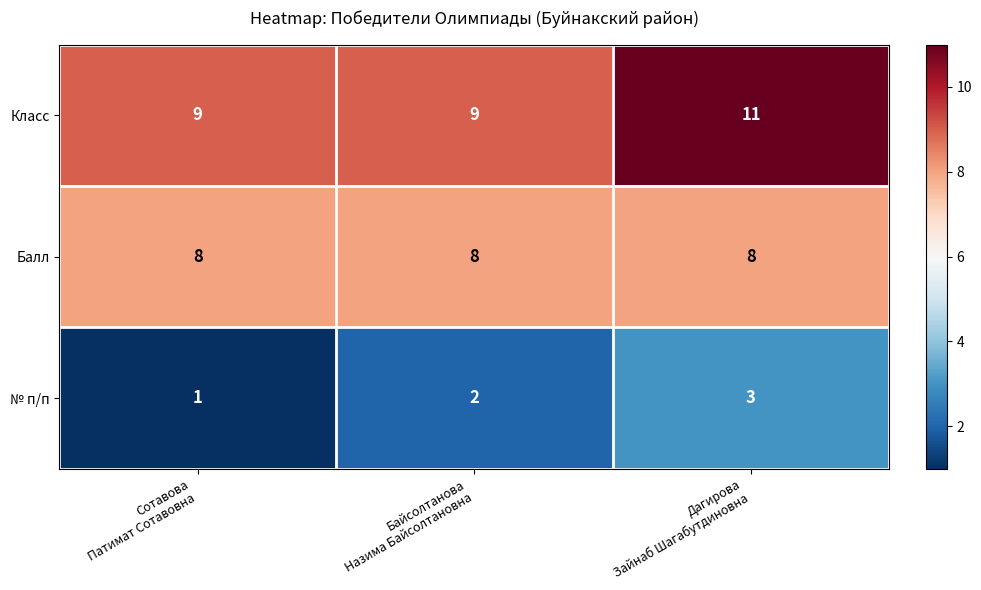

At which category is the sum across all series the highest?

Дагирова
Зайнаб Шагабутдиновна